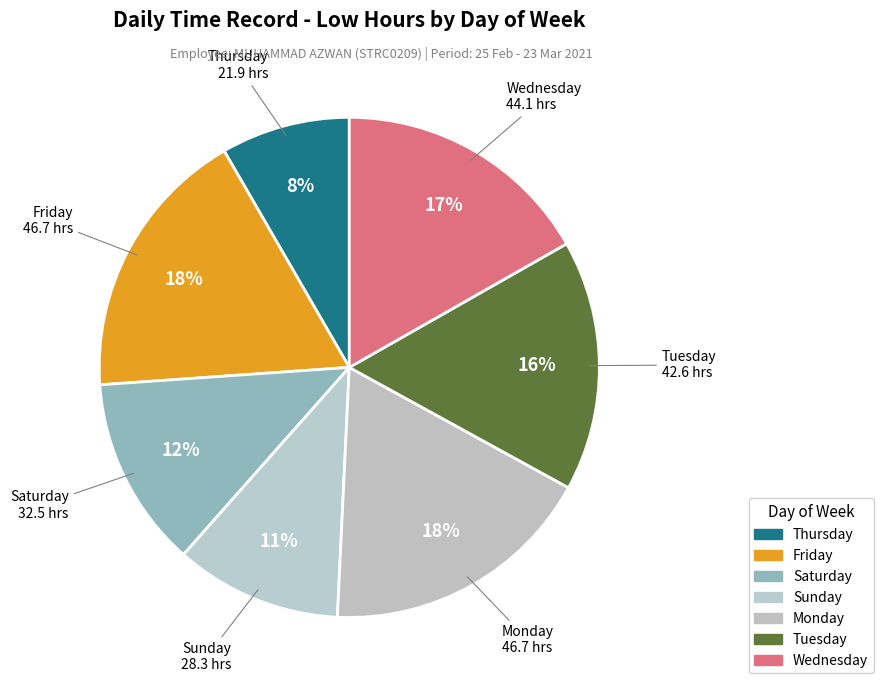

Does Monday account for over 50% of the chart?

No